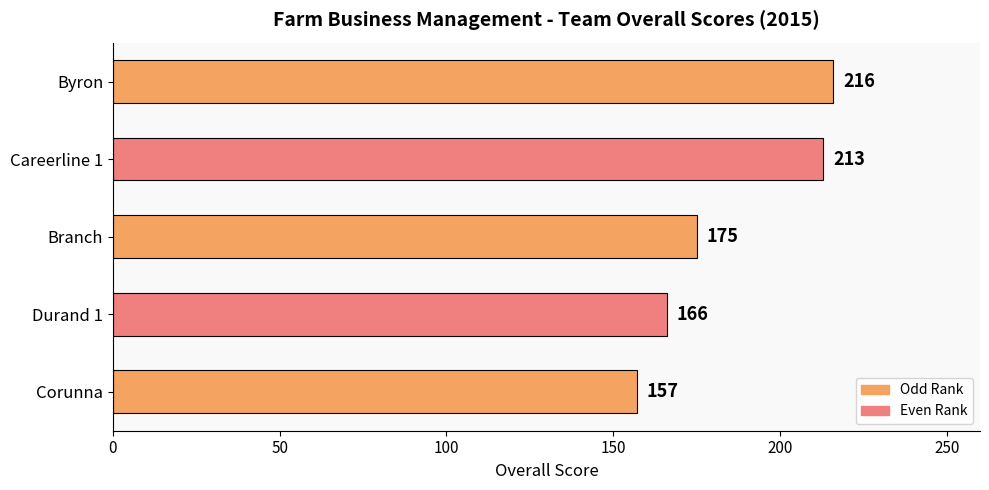

Which label corresponds to the smallest value in the chart?

Corunna